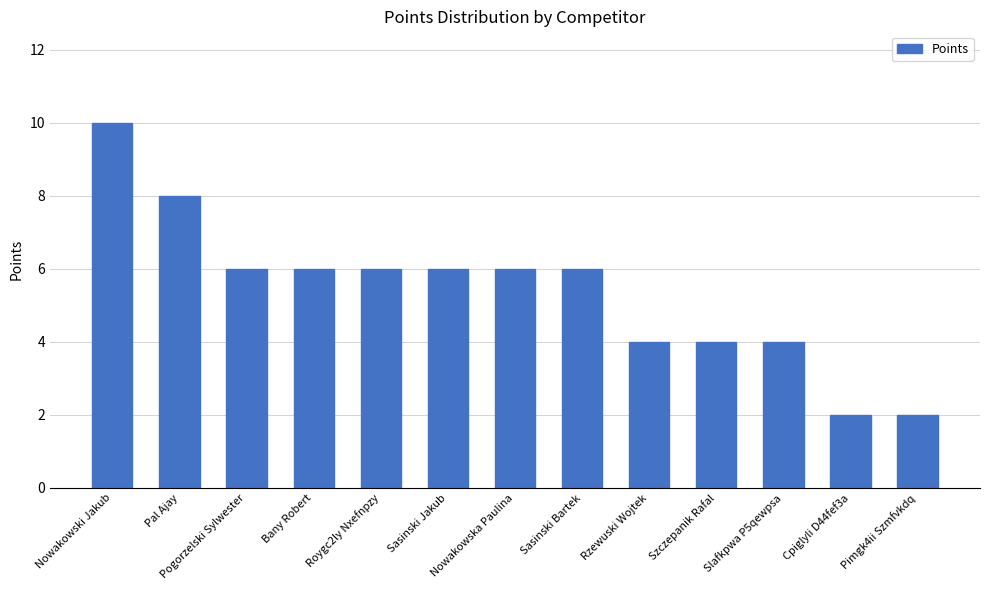

How many values are below 6?

5